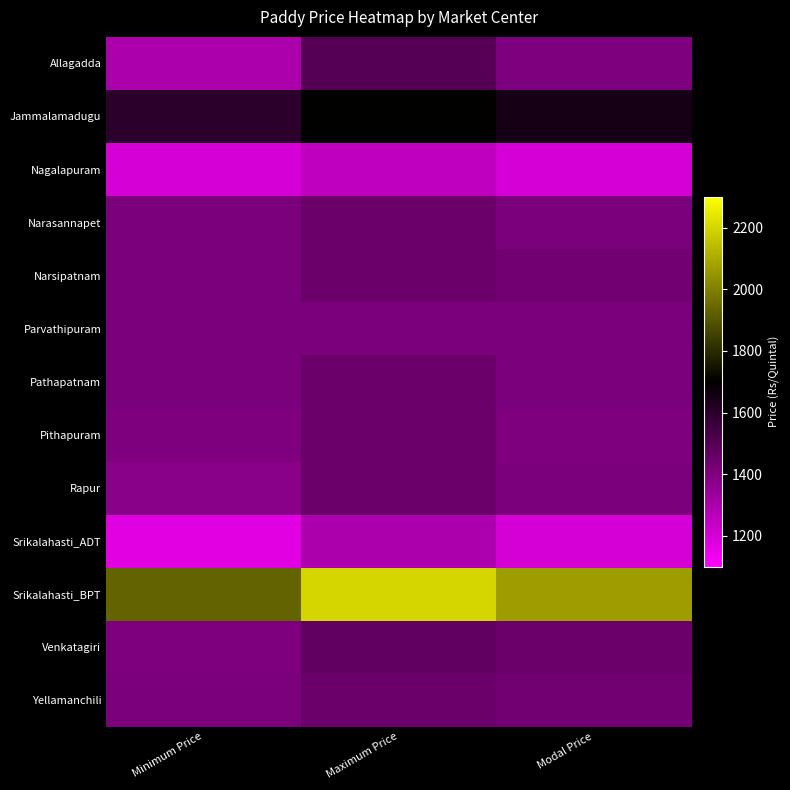

What is the total value across all series at Modal Price?

18866